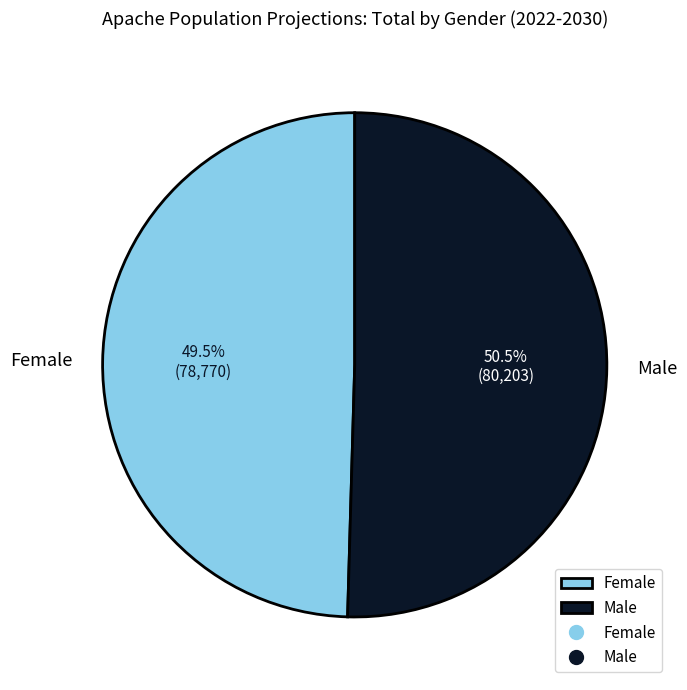

What portion of the pie excludes Female?

50.5%